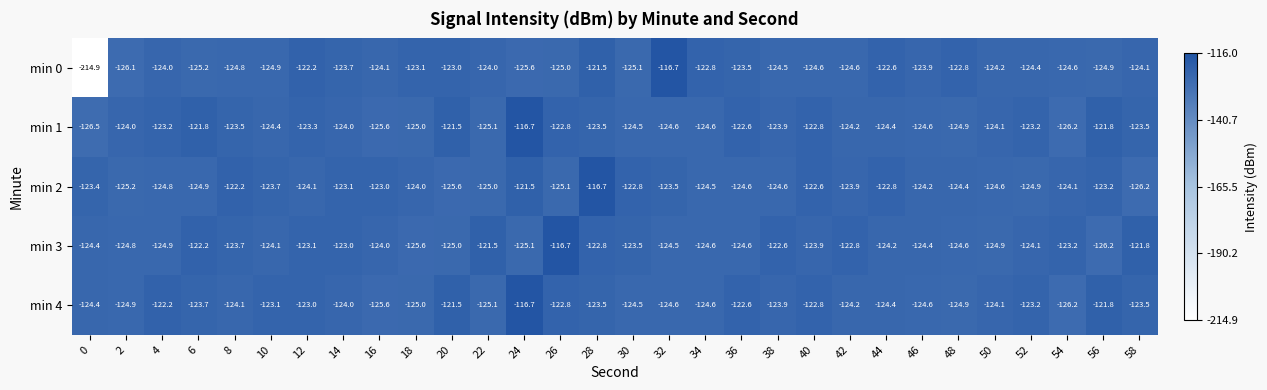

The value of min 4 at 8 is -211.2. True or false?

False